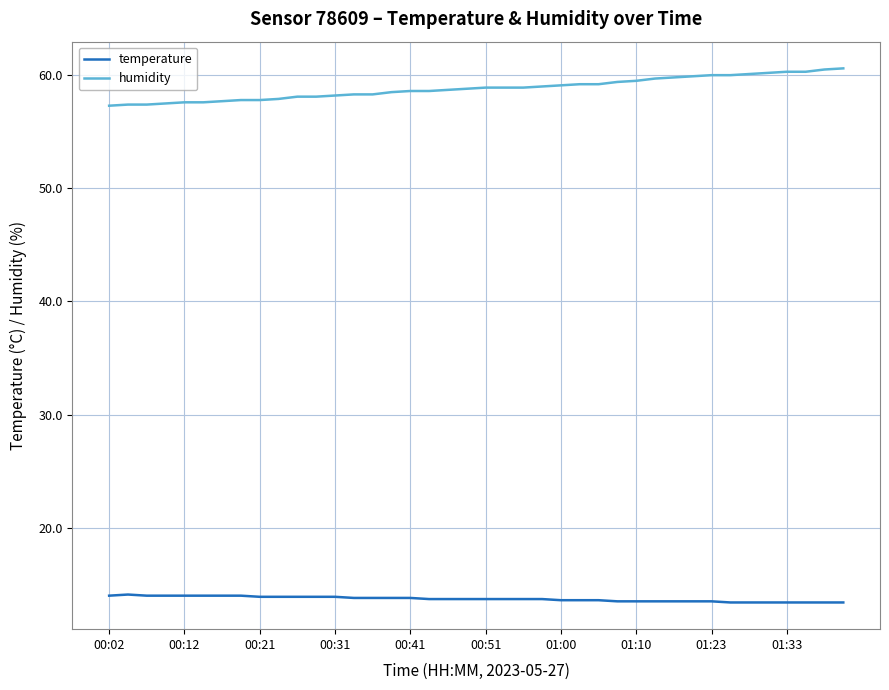

List the series in order of their peak value, lowest first.

temperature, humidity